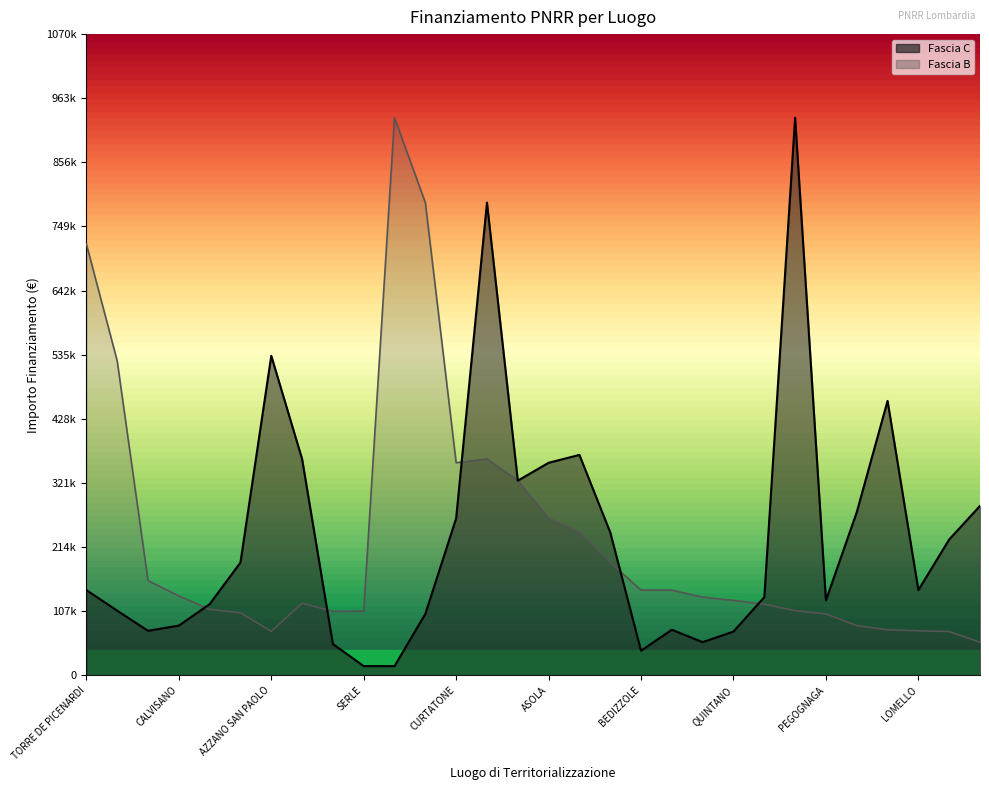

At which category is the sum across all series the highest?

GOITO